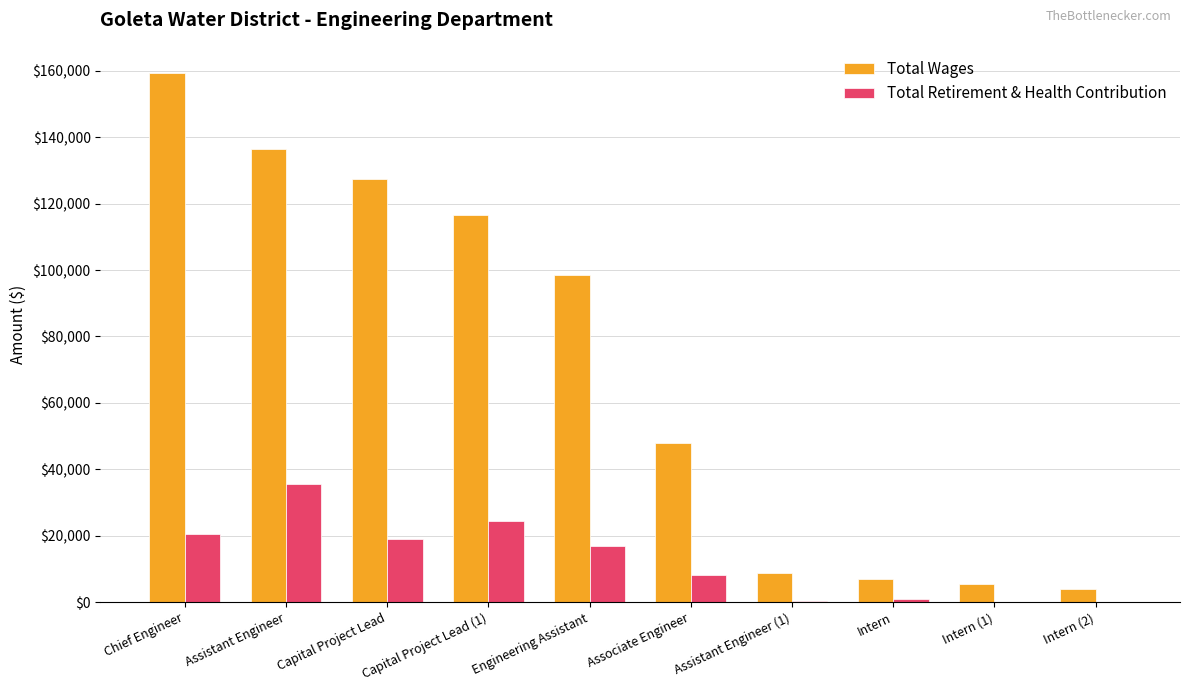

True or false: Total Retirement & Health Contribution has a value of 898 at Intern.

True